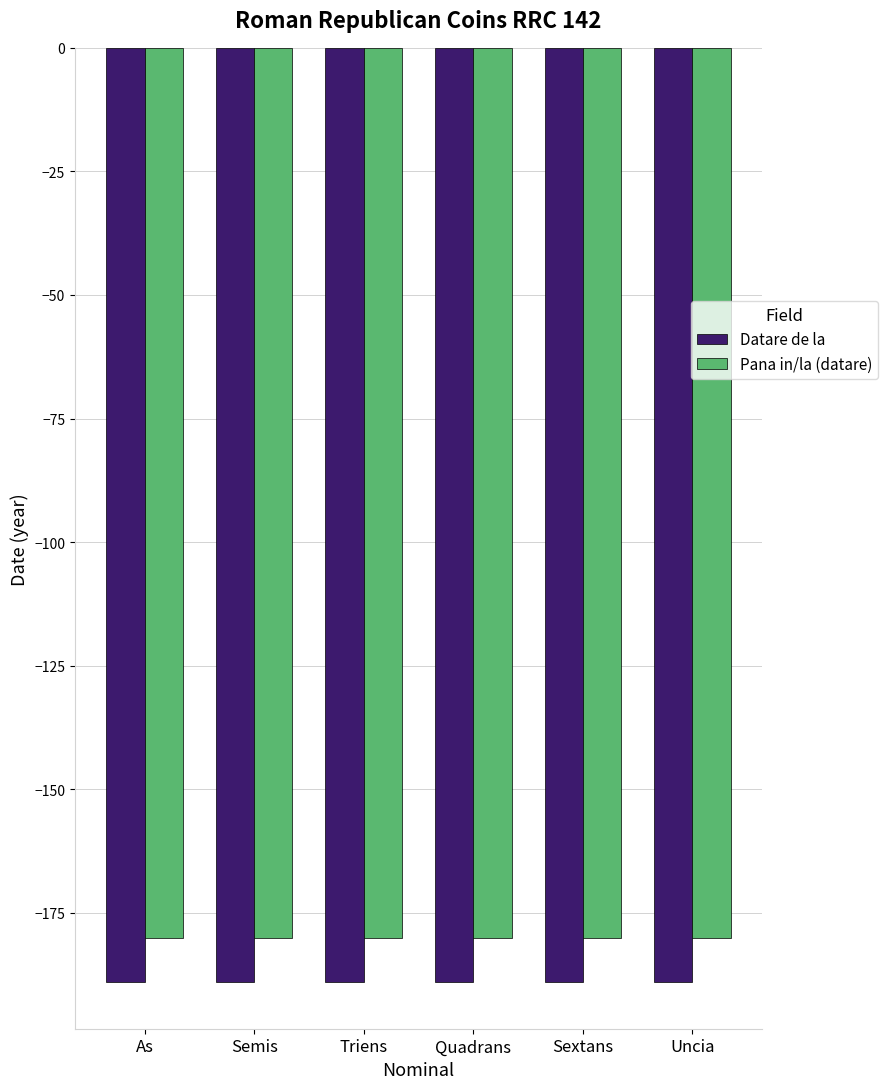

What value does the Pana in/la (datare) series have at Sextans?

-180